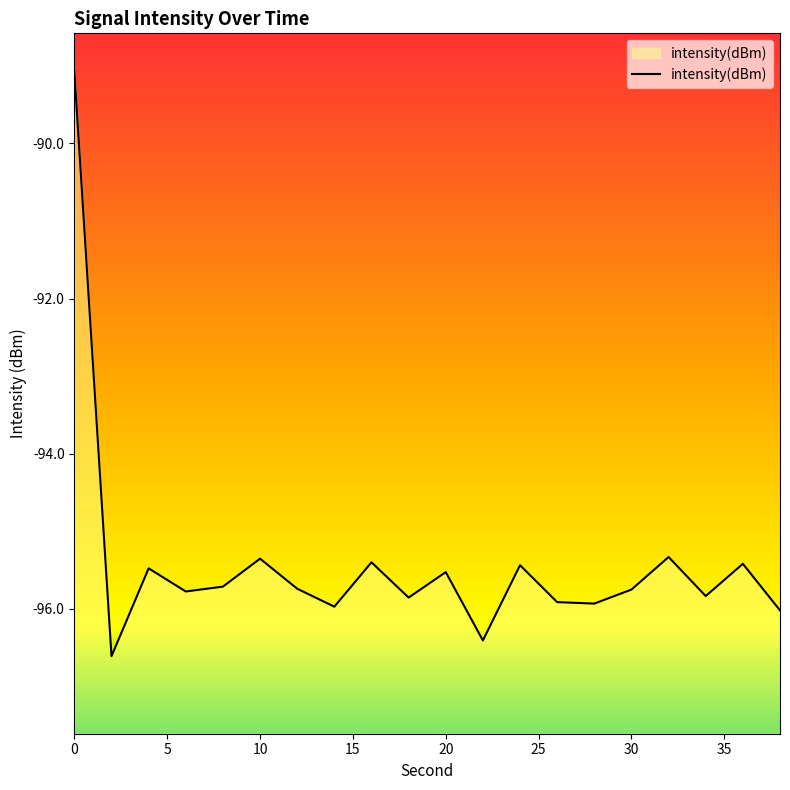

How many series are shown in this chart?

1